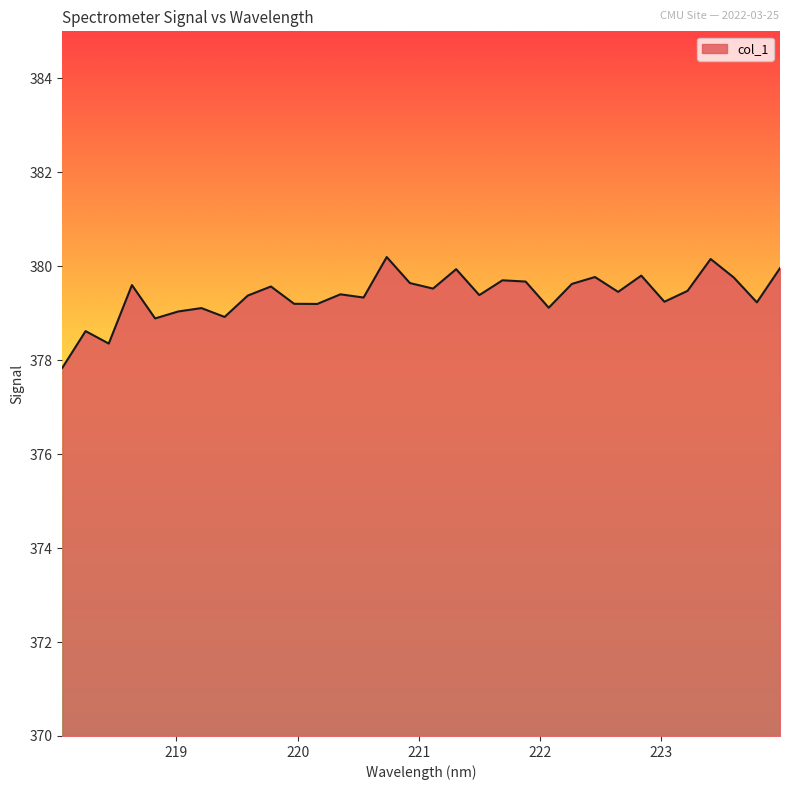

What is the greatest value displayed?

380.2